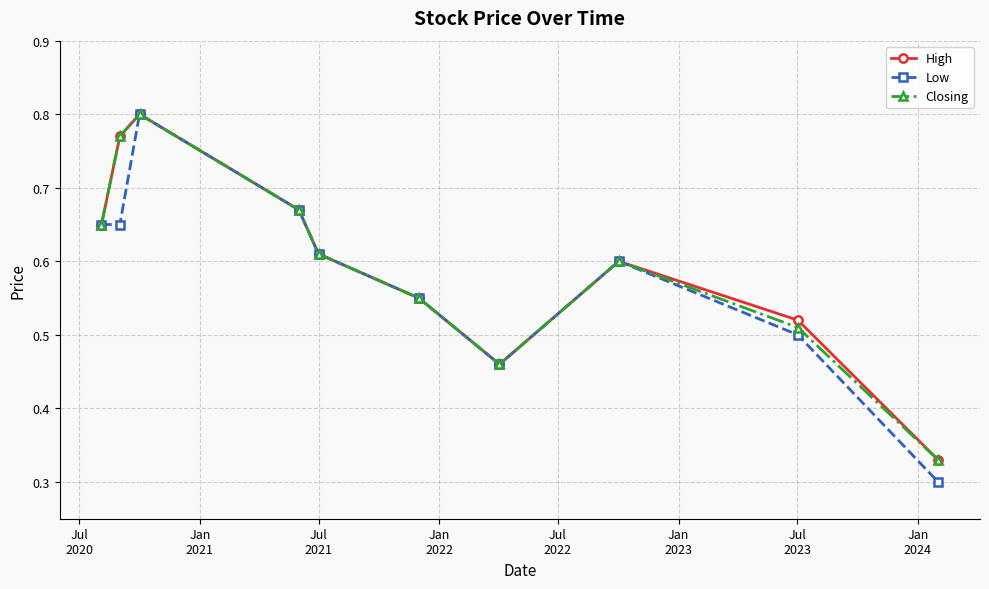

How many interior local peaks does the Closing series have?

2